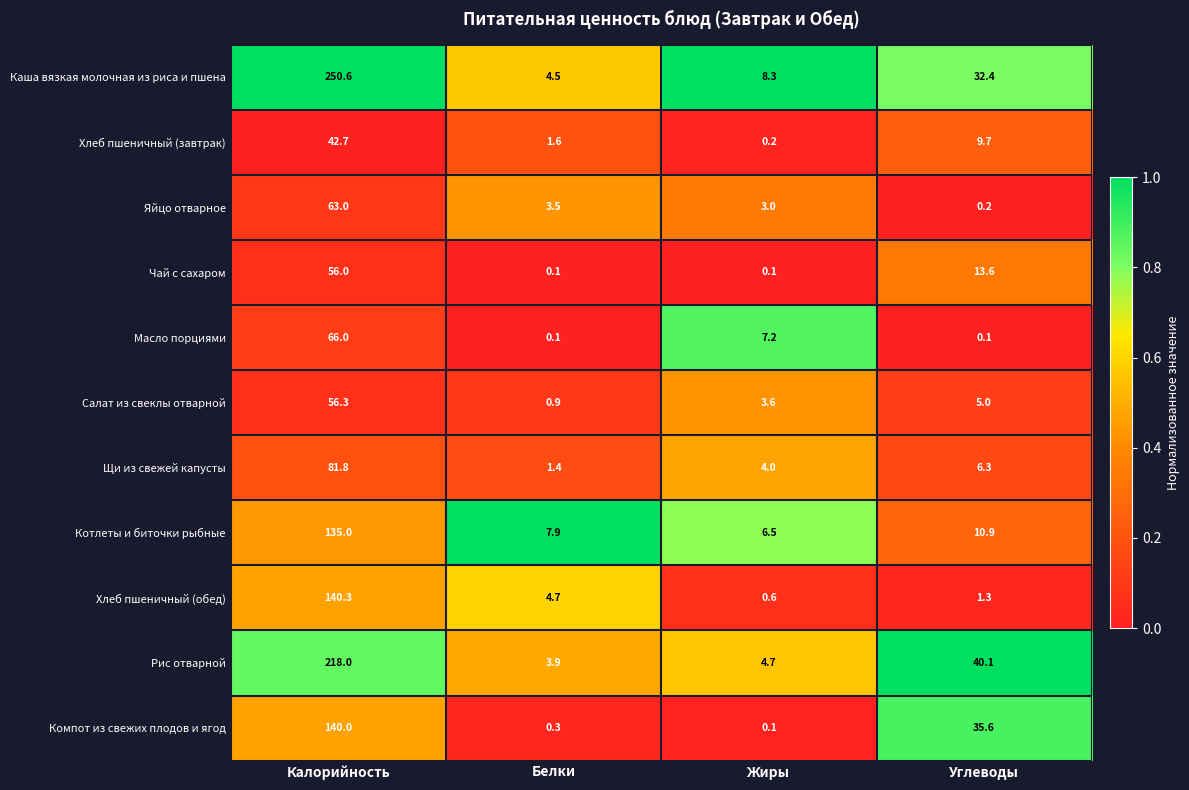

Which series has the largest range (max minus min)?

Каша вязкая молочная из риса и пшена